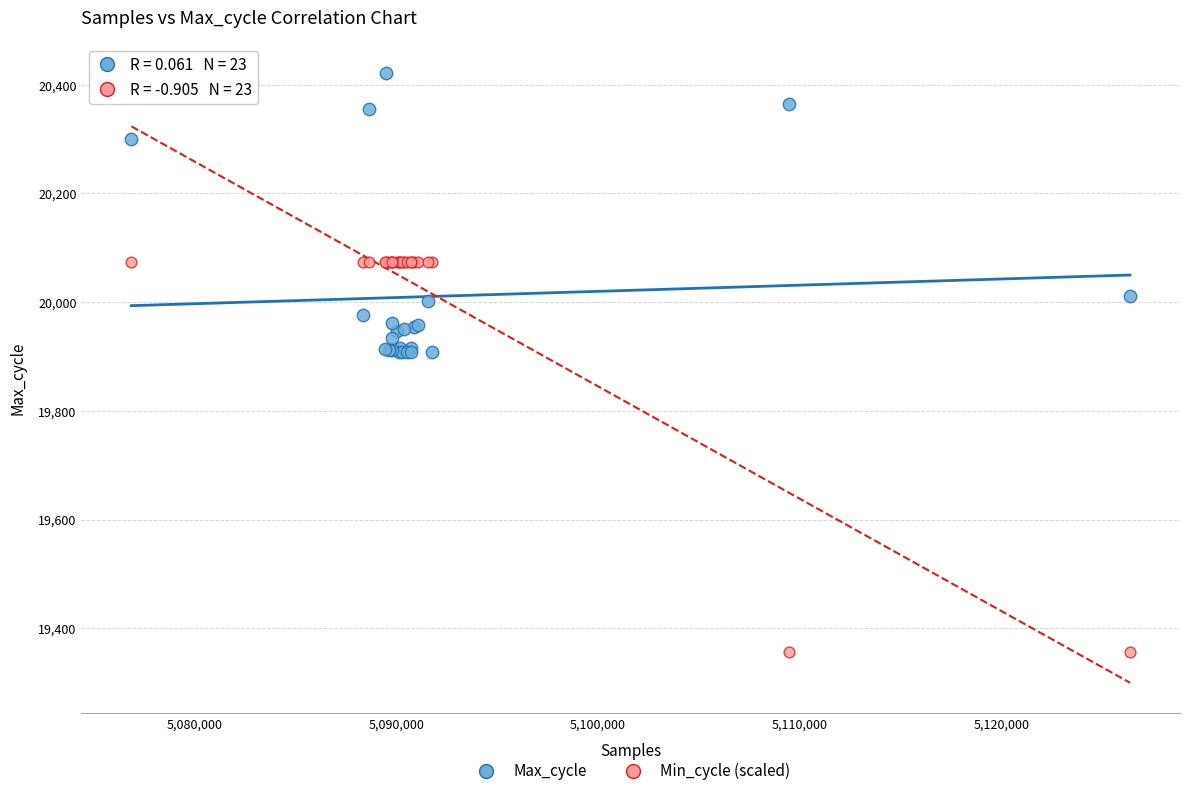

Which series has the widest spread of Y values?

Min_cycle (scaled)